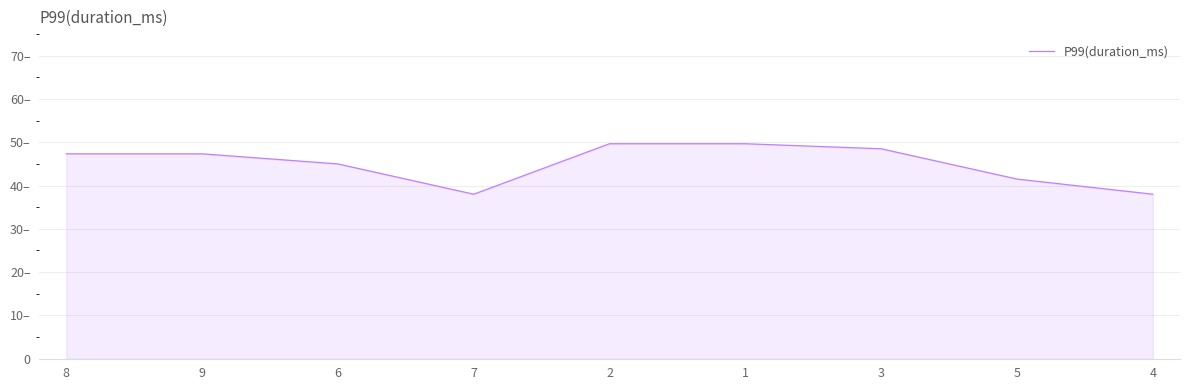

The chart shows a value of 23.7 at 8. True or false?

False